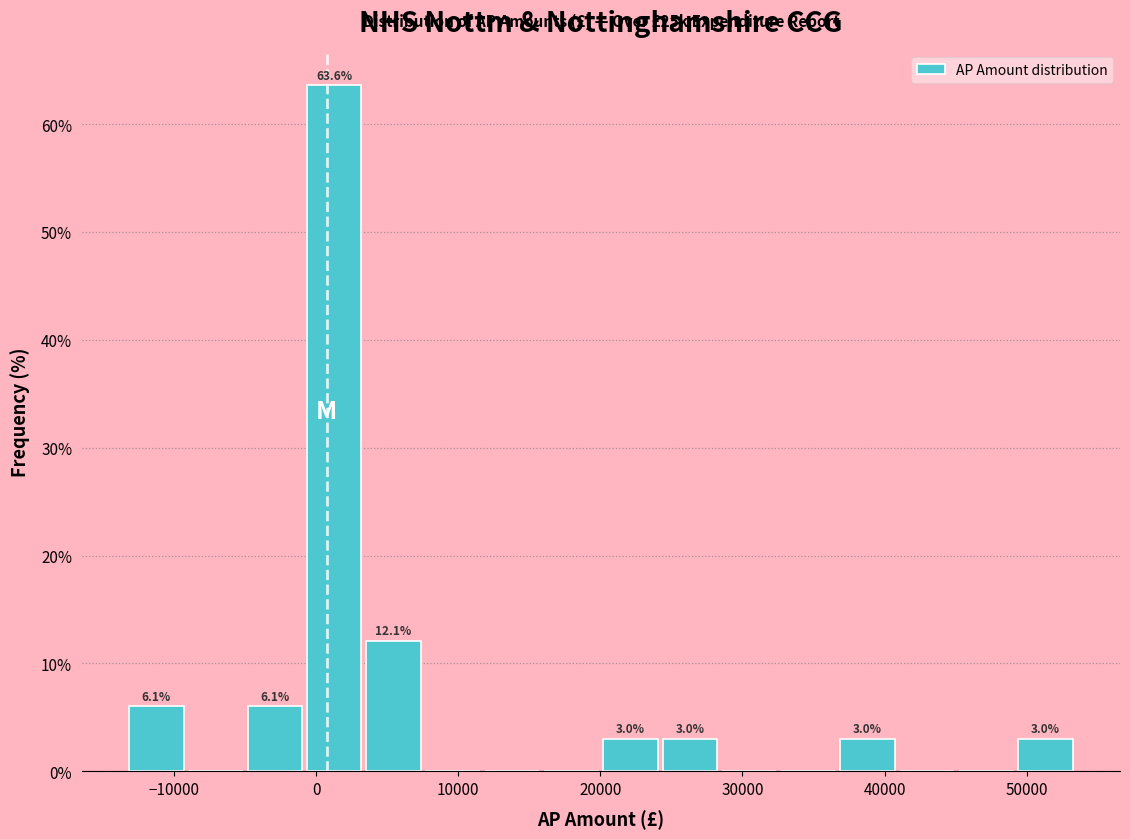

Over which range of the x-axis is the bar tallest?

-1000 to 3000